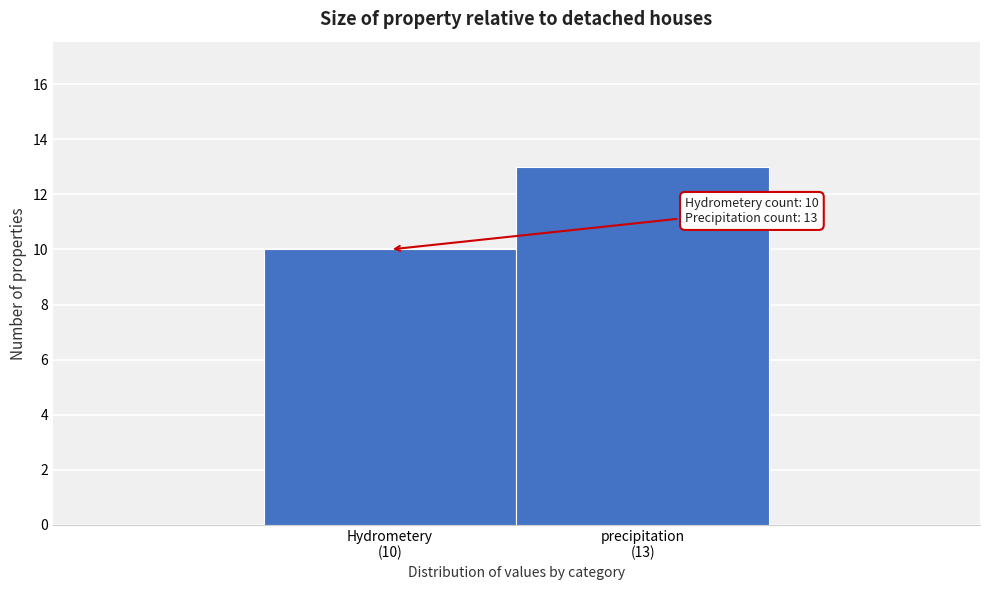

Reading right to left, what are all the values shown in this chart?

13	10